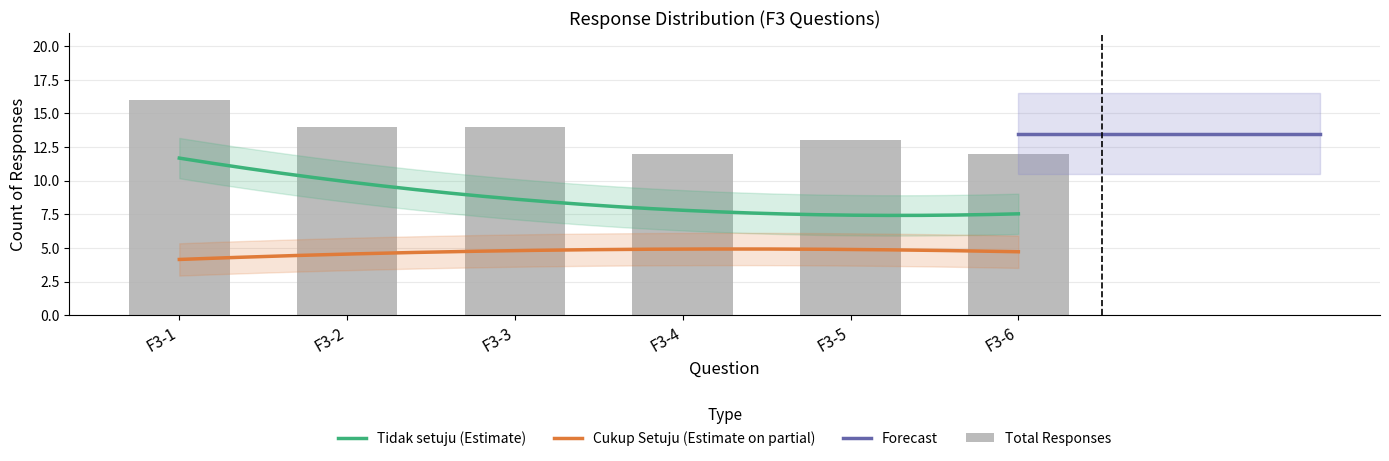

True or false: Cukup Setuju (Estimate on partial) and Tidak setuju (Estimate) cross at least once.

False